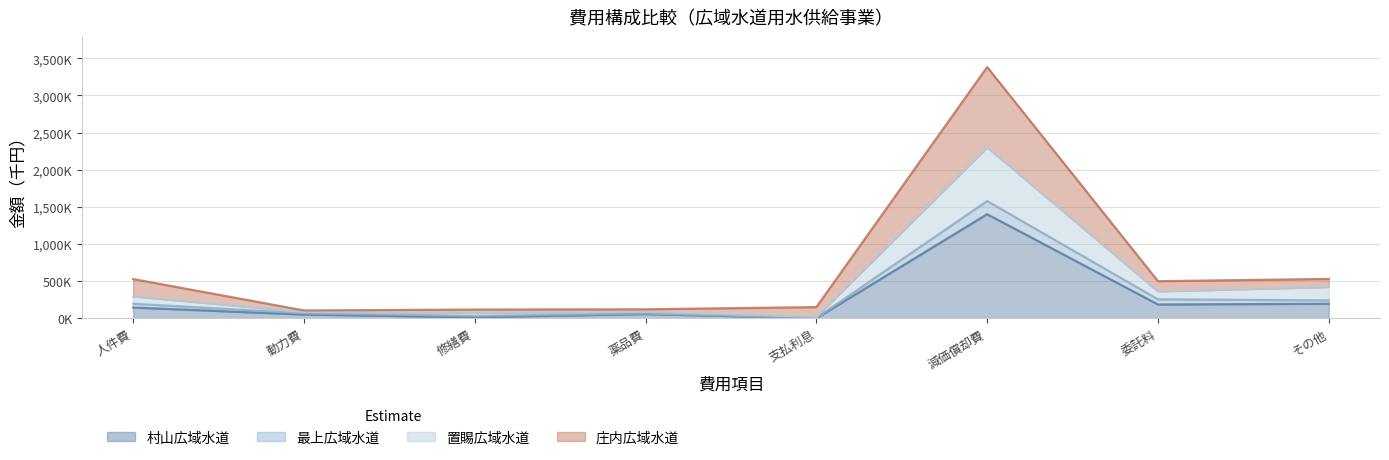

Is it true that 村山広域水道 equals 602656 at 減価償却費?

False